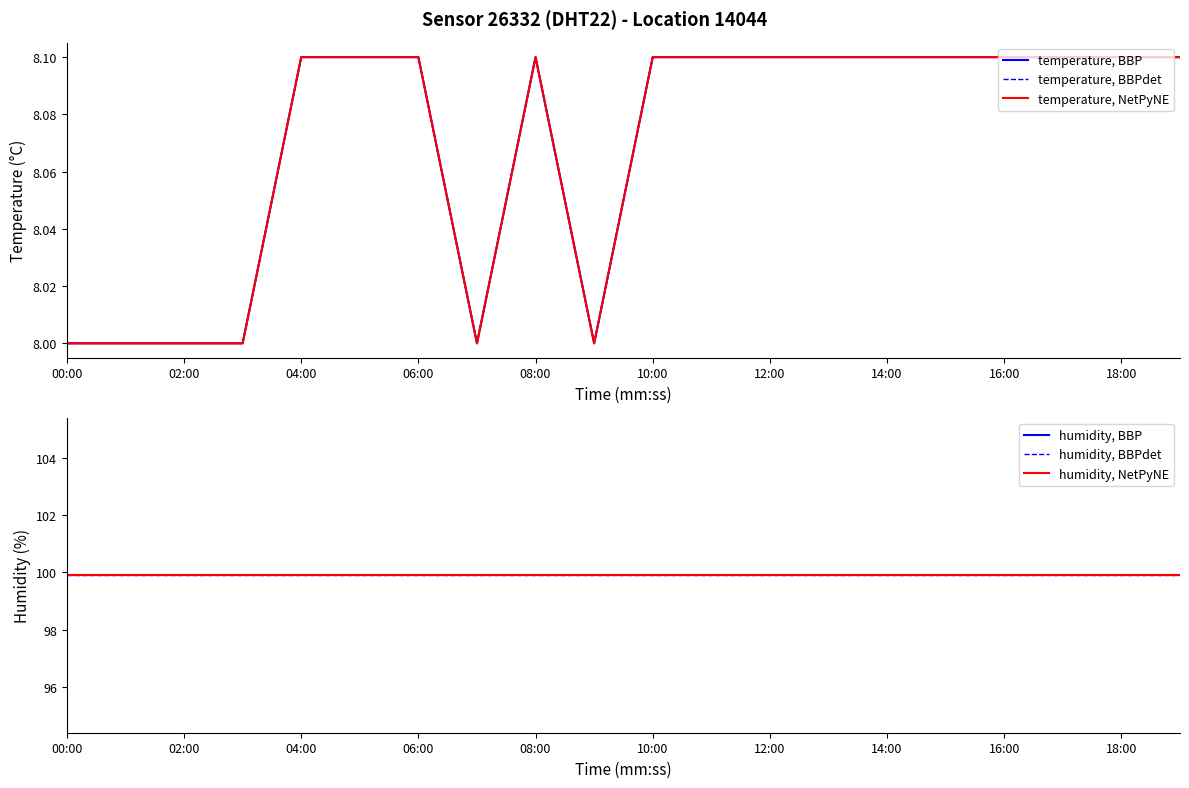

What is the difference between the highest and lowest values at 17?

91.8